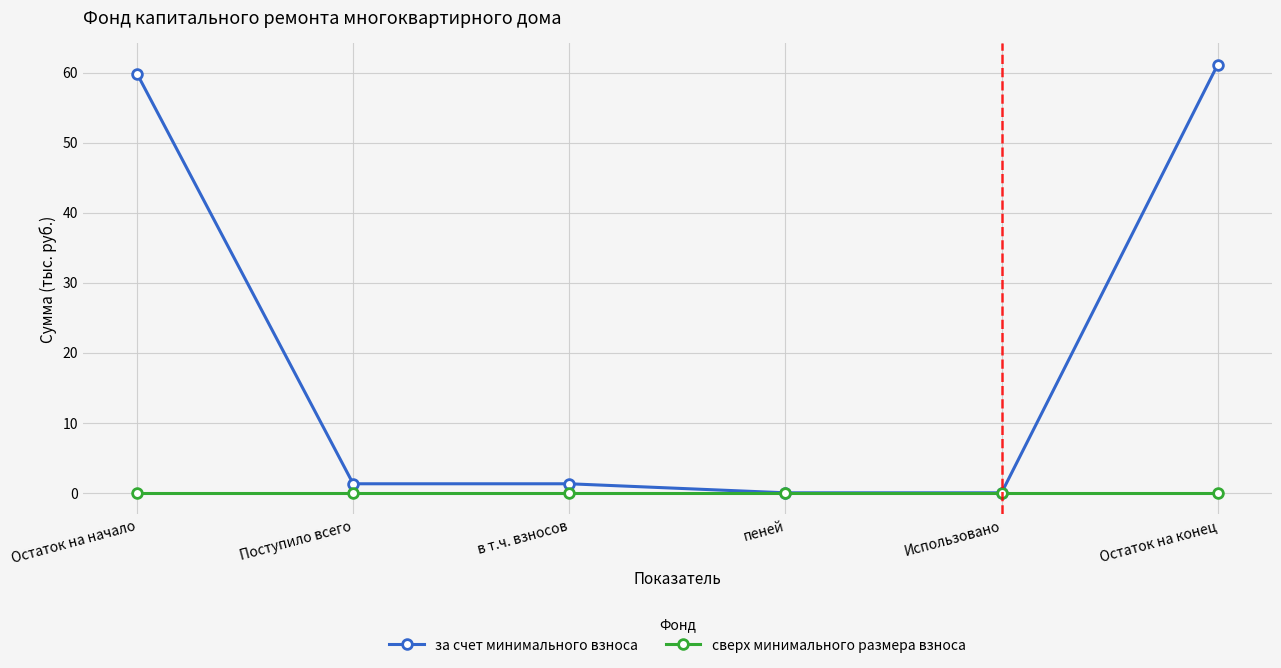

What are all the series names shown in the legend?

за счет минимального взноса, сверх минимального размера взноса